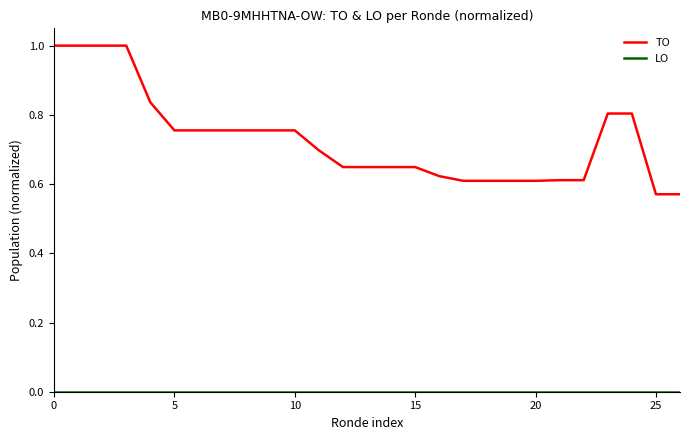

How many TO values are between 0 and 1?

27